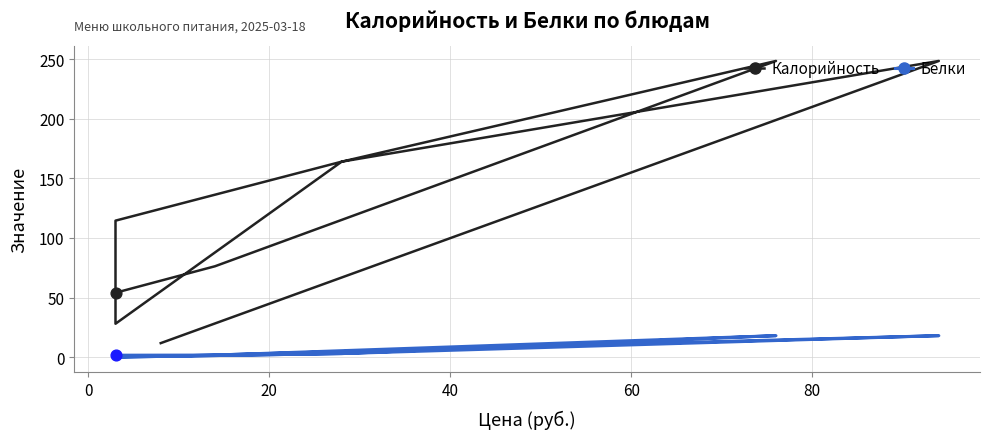

Is the value of Калорийность at 20 greater than the value of Белки at 60?

Yes